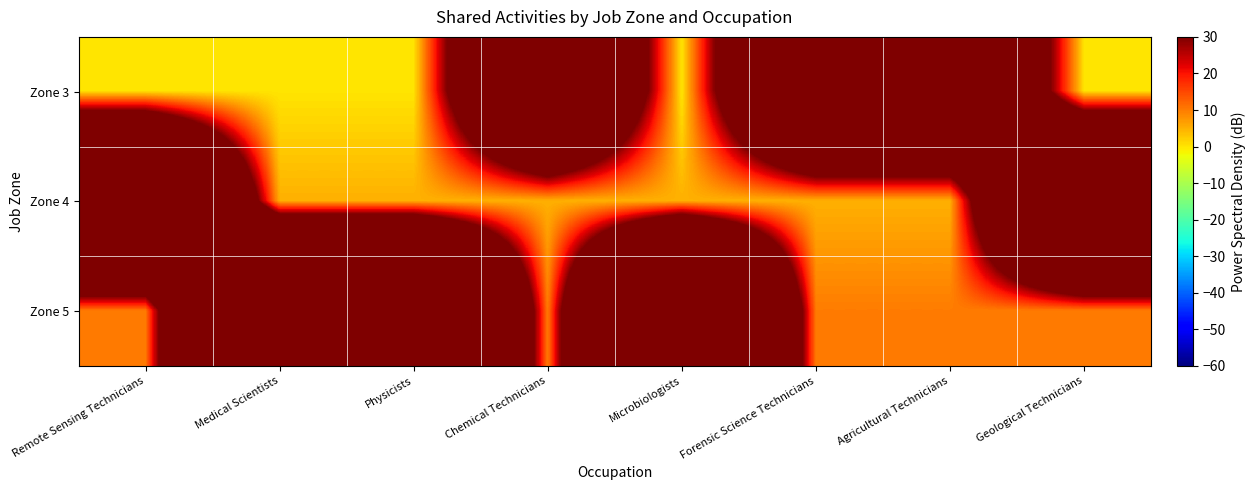

What is the maximum value shown in the chart?

210